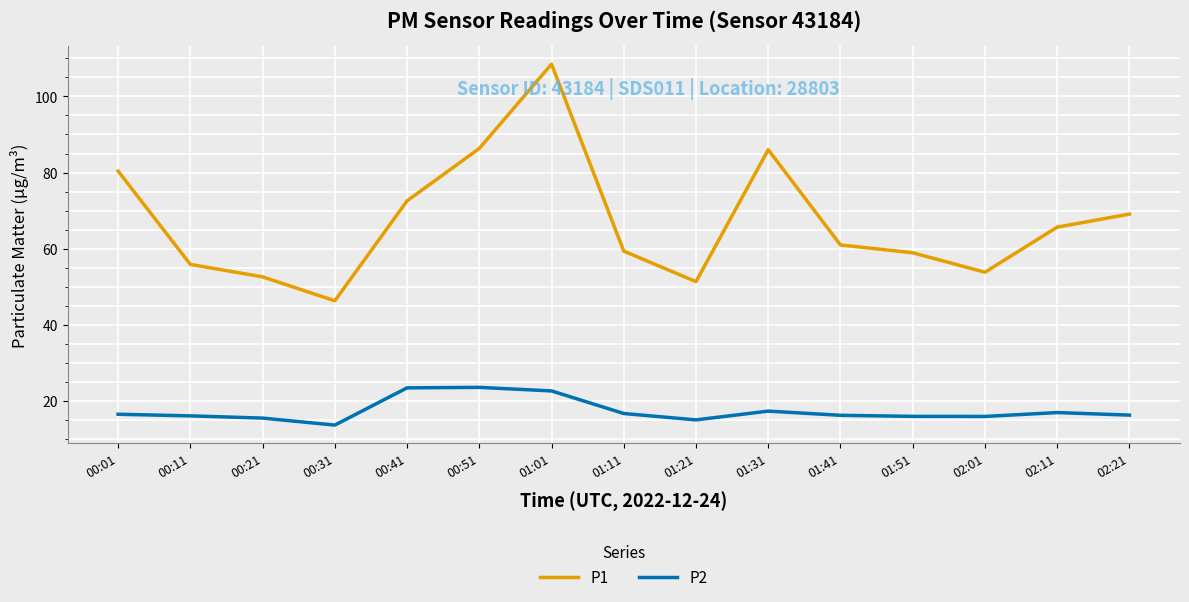

True or false: P2 and P1 cross at least once.

False